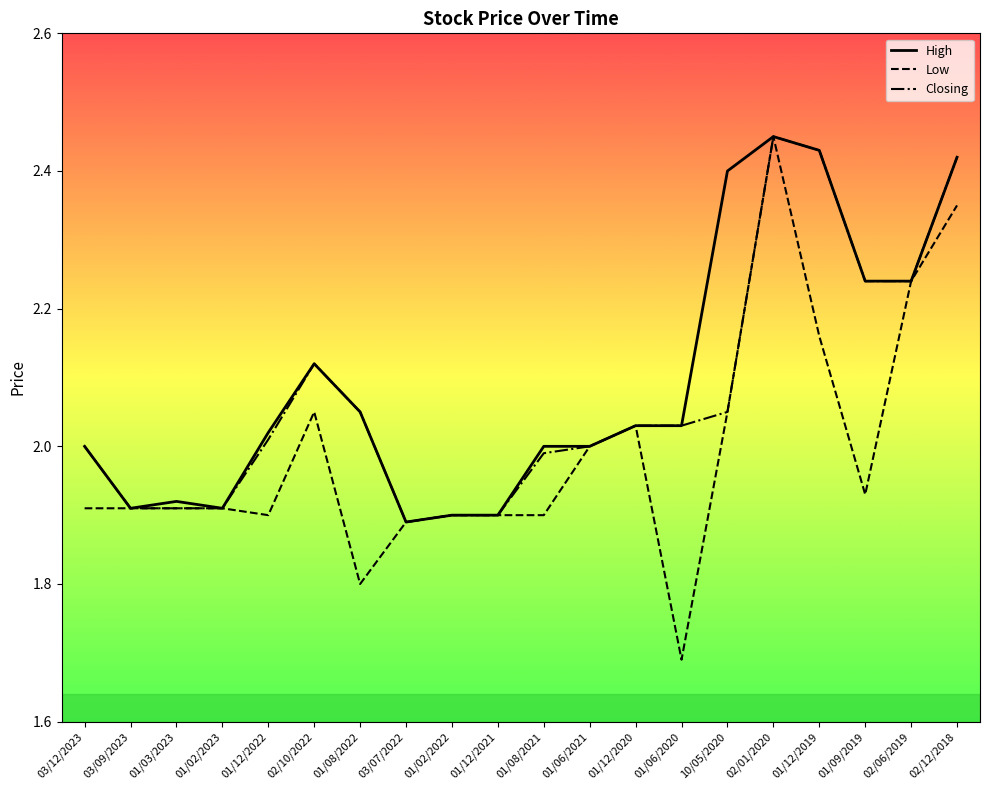

Is the value of Closing at 01/06/2020 greater than the value of High at 01/08/2022?

No